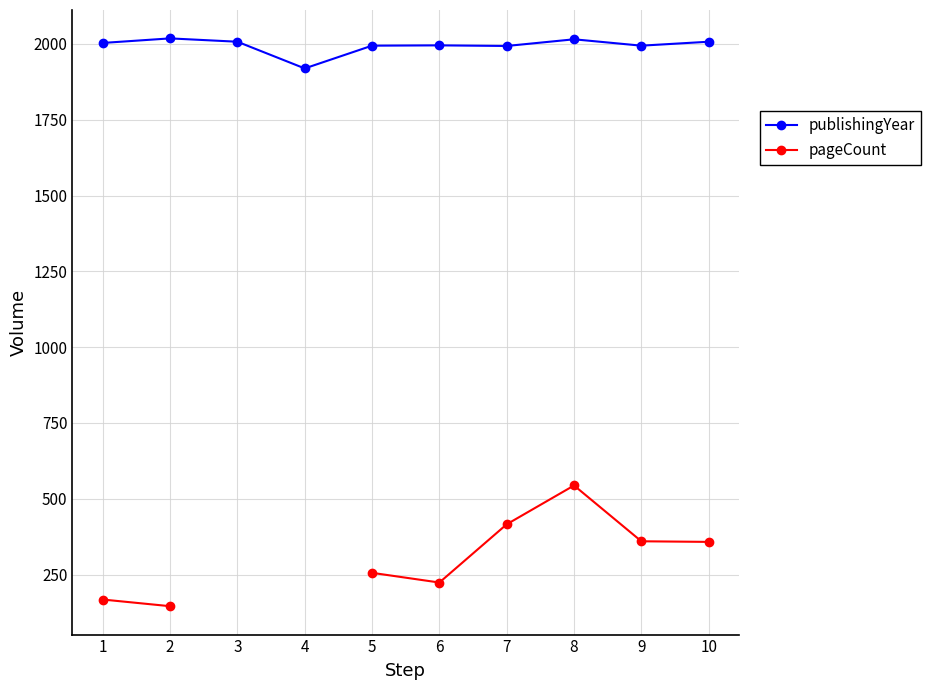

Does the chart have visible grid lines?

Yes